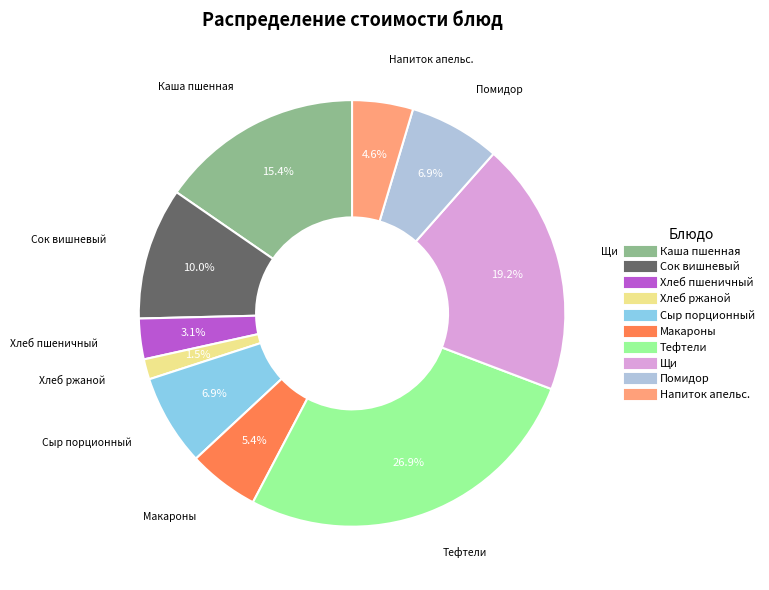

Is there a majority slice in this chart?

No